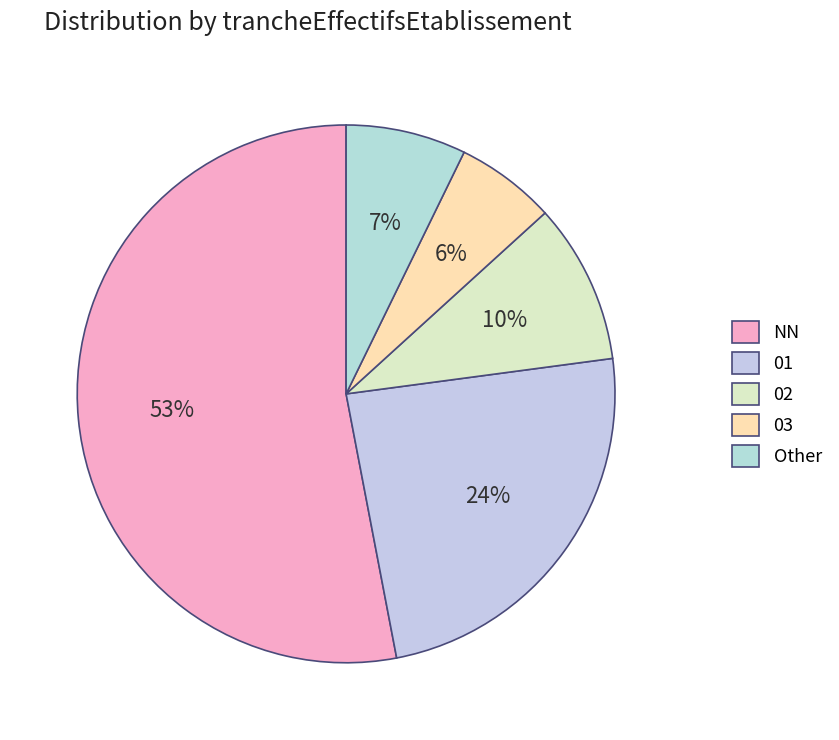

Is it true that 03 is 18% of the pie?

False